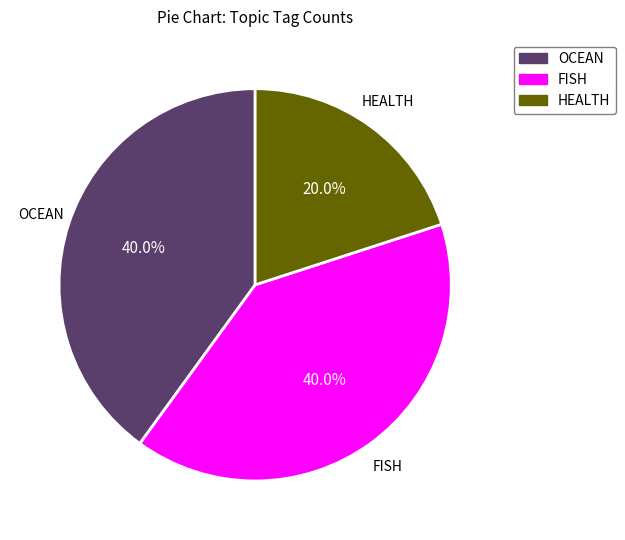

Does any single category account for the majority?

No